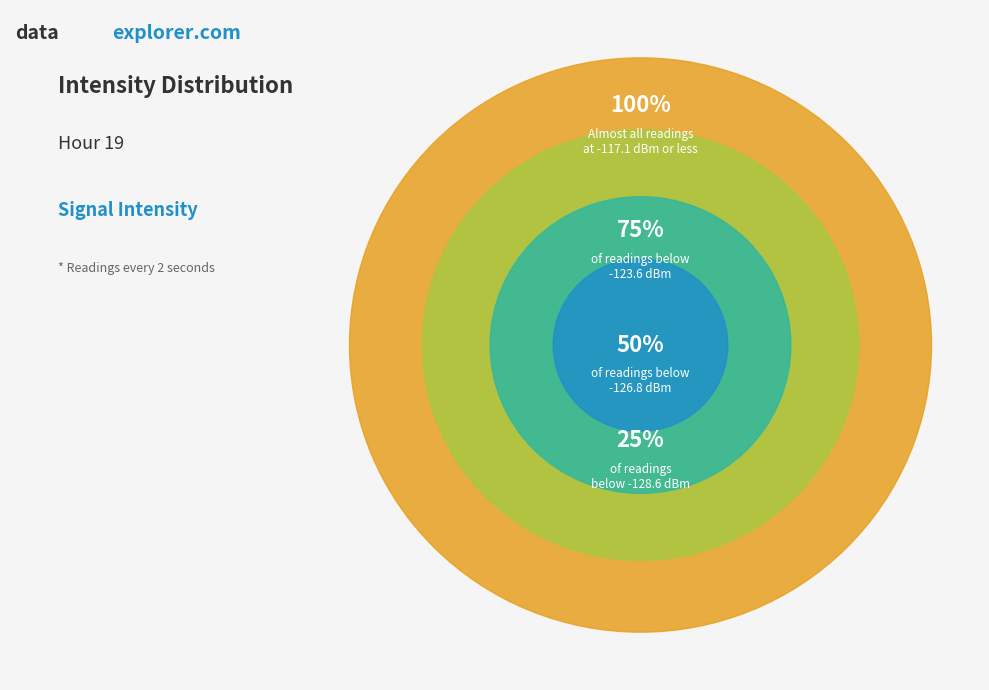

Is it true that 4 is 8% of the pie?

True